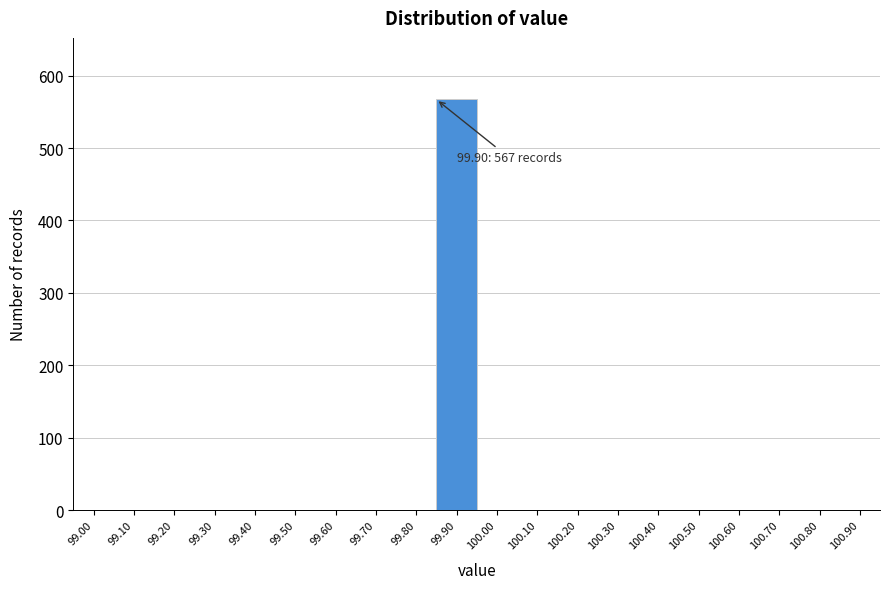

Reading right to left, list all the values displayed in this chart.

100.90=0	100.80=0	100.70=0	100.60=0	100.50=0	100.40=0	100.30=0	100.20=0	100.10=0	100.00=0	99.90=567	99.80=0	99.70=0	99.60=0	99.50=0	99.40=0	99.30=0	99.20=0	99.10=0	99.00=0